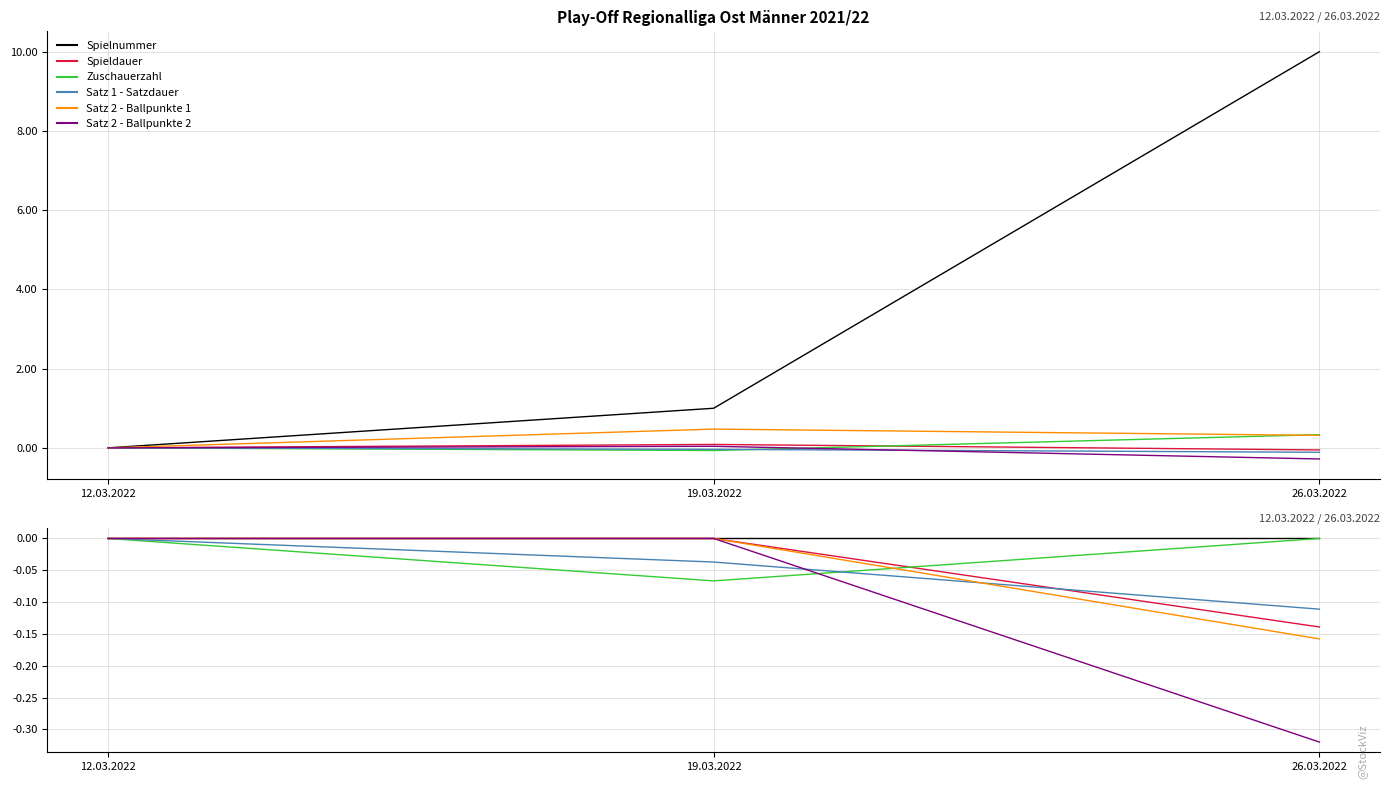

How many values in Spieldauer are below zero?

1